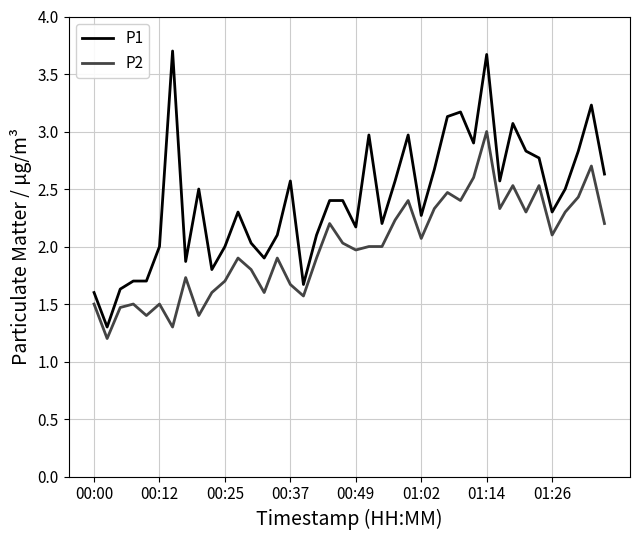

Which series has the largest range (max minus min)?

P1